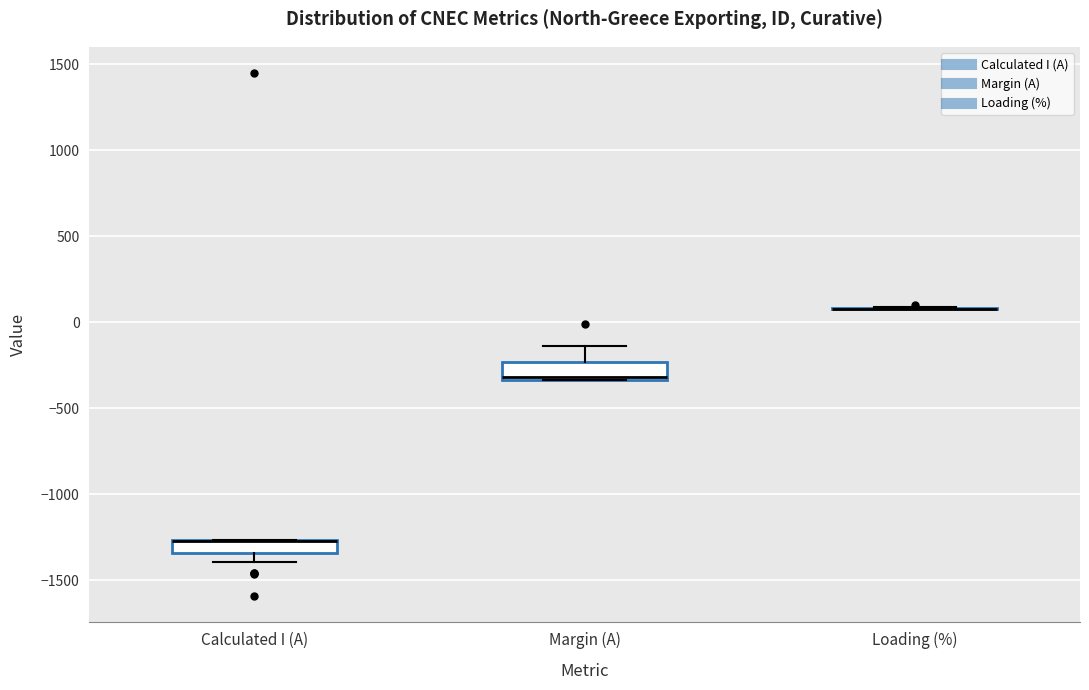

Where is the lower edge of the box for Calculated I (A) on the y-axis? The values are not printed on the chart, so give them approximately, as read against the axis.

-1350